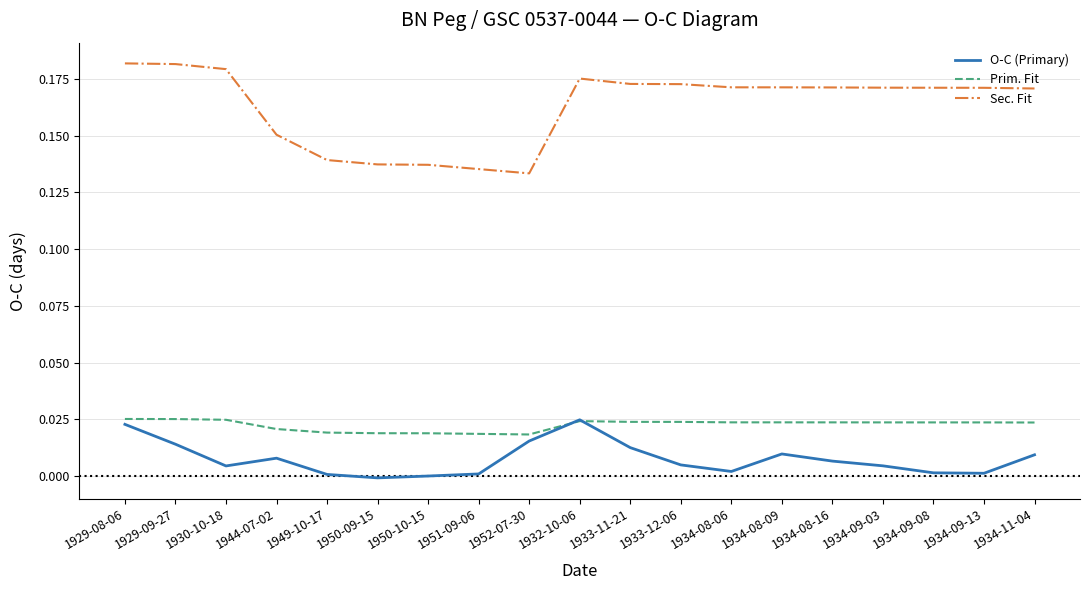

At which category is the sum across all series the highest?

1929-08-06